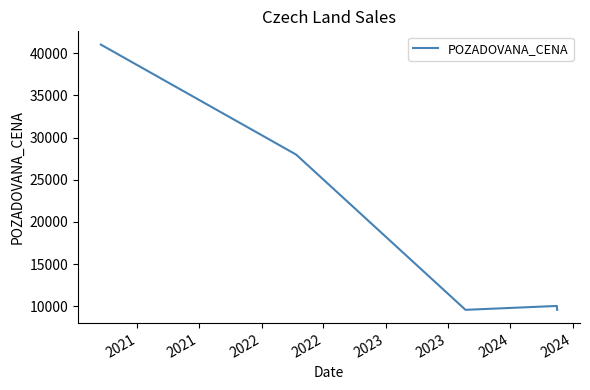

How many interior local valleys (lower than both neighbors) does the data have?

1